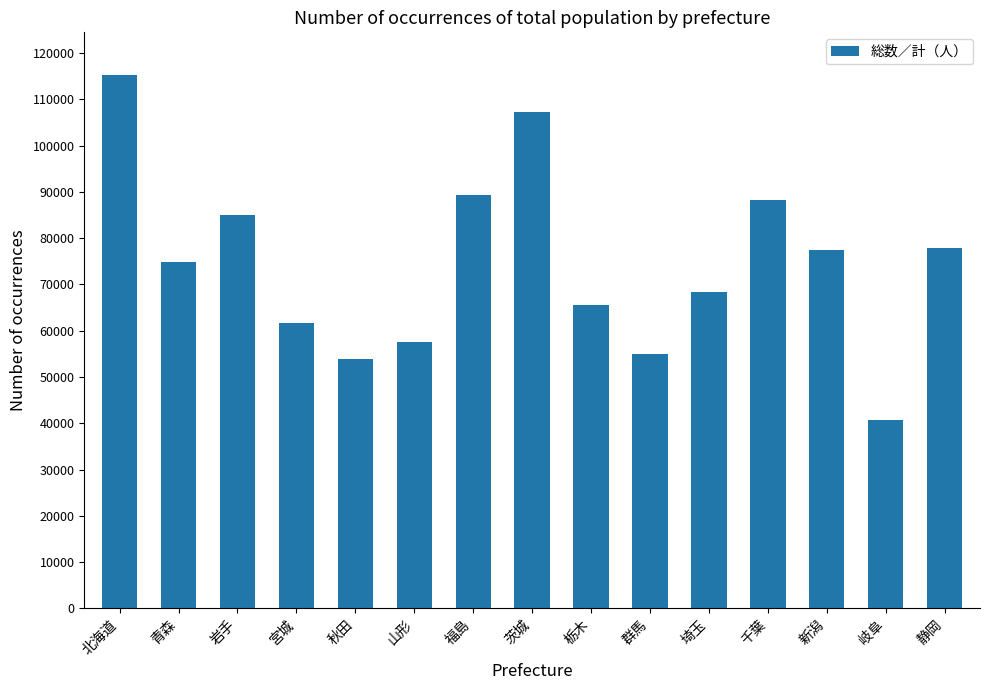

What position from the left is 秋田?

5